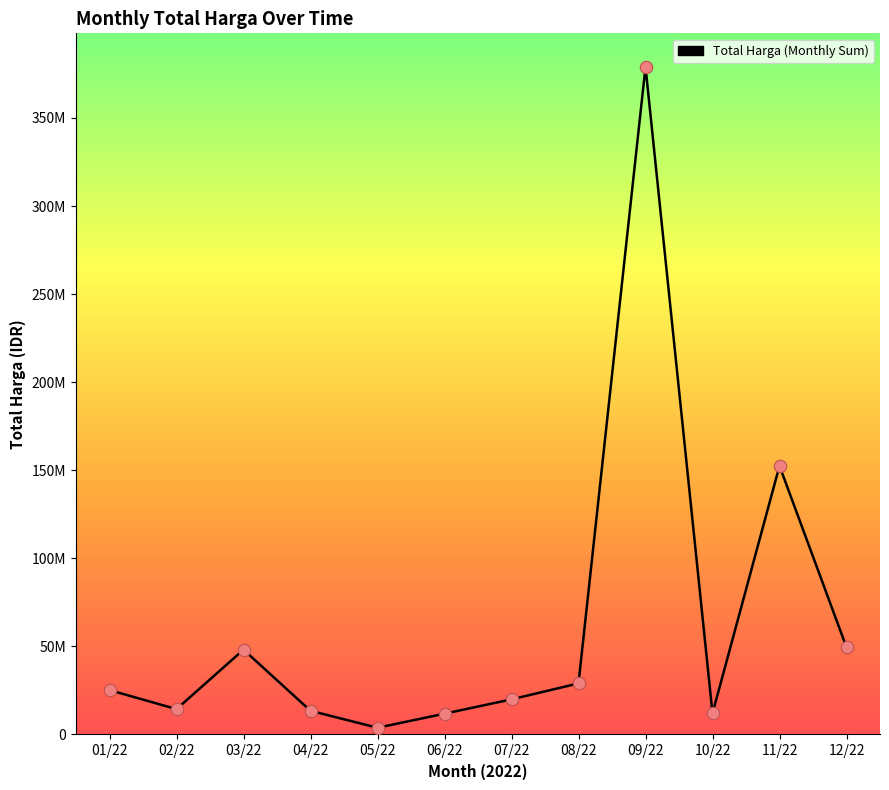

Which has a higher value, 06/22 or 10/22?

10/22